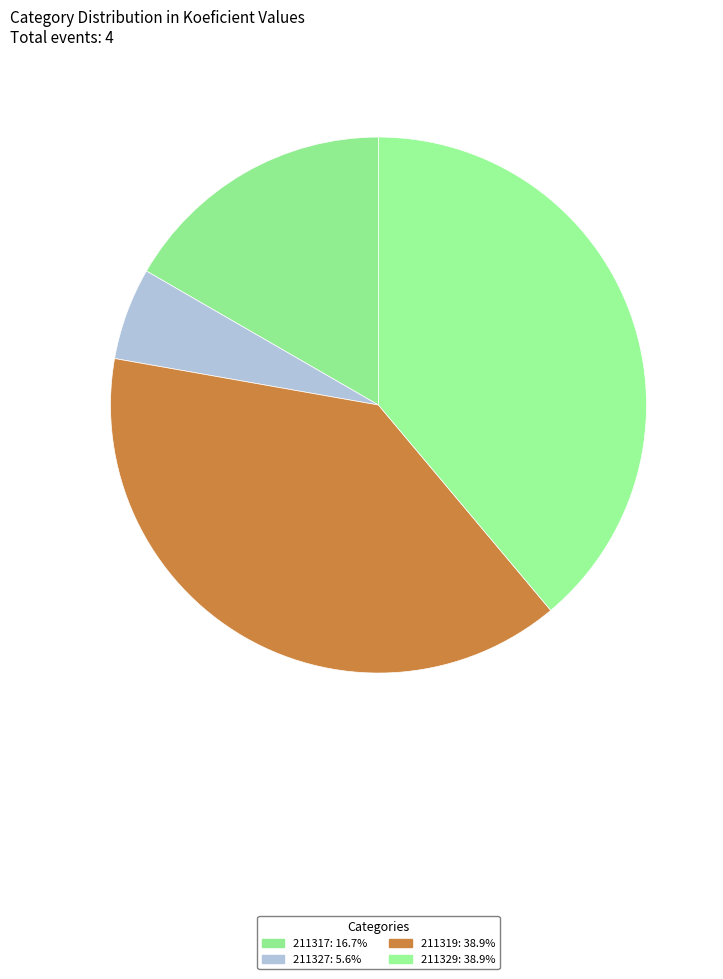

Count the number of slices in the pie.

4